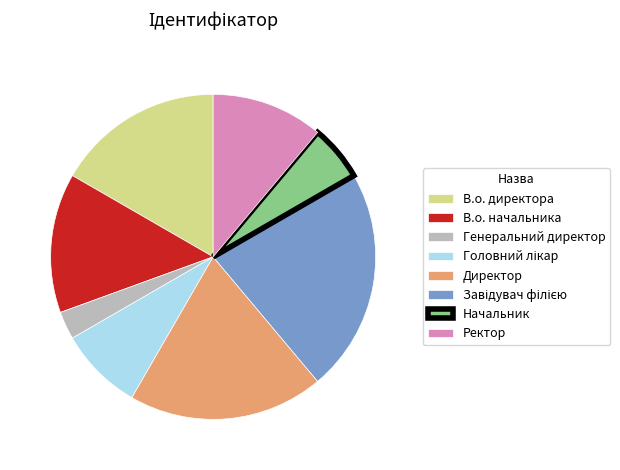

Which category has the smallest portion of the pie?

Генеральний директор